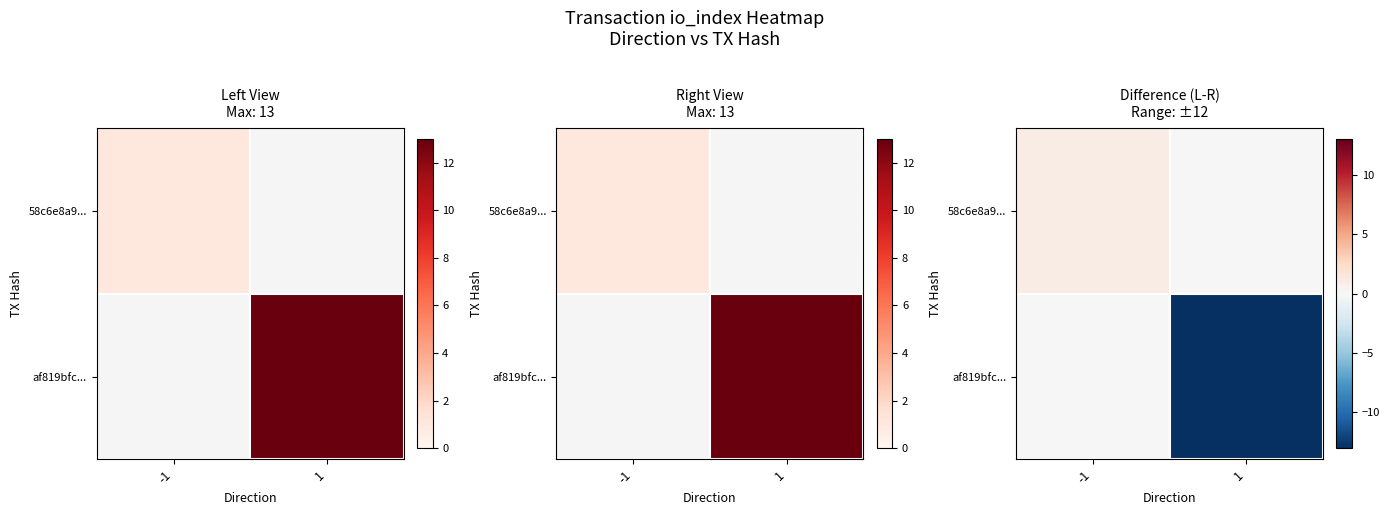

The value of 58c6e8a9... at -1 is 2. True or false?

False